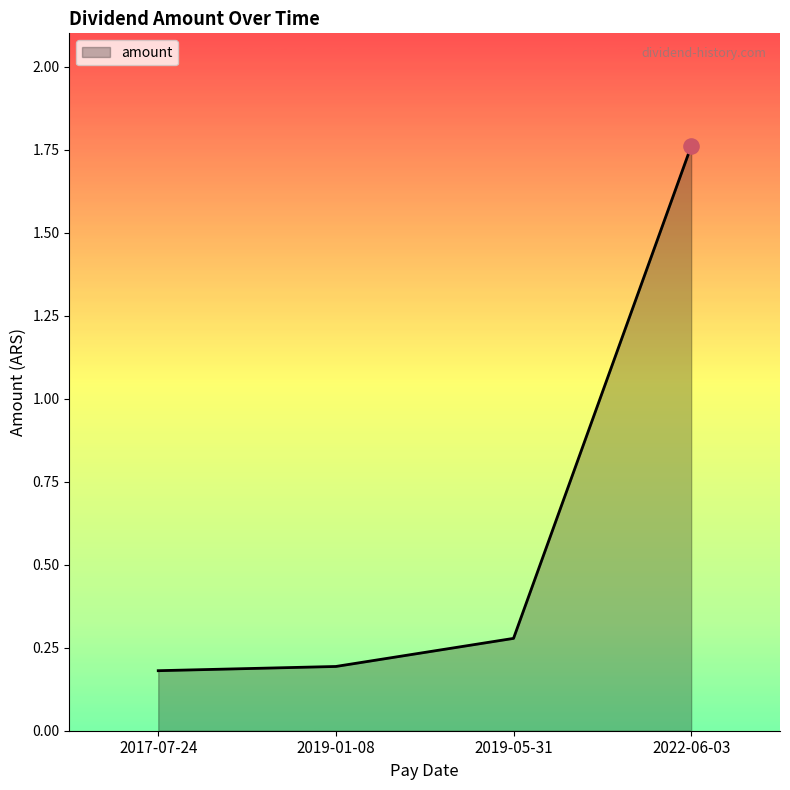

What is the change in value from 2017-07-24 to 2019-05-31?

+0.1